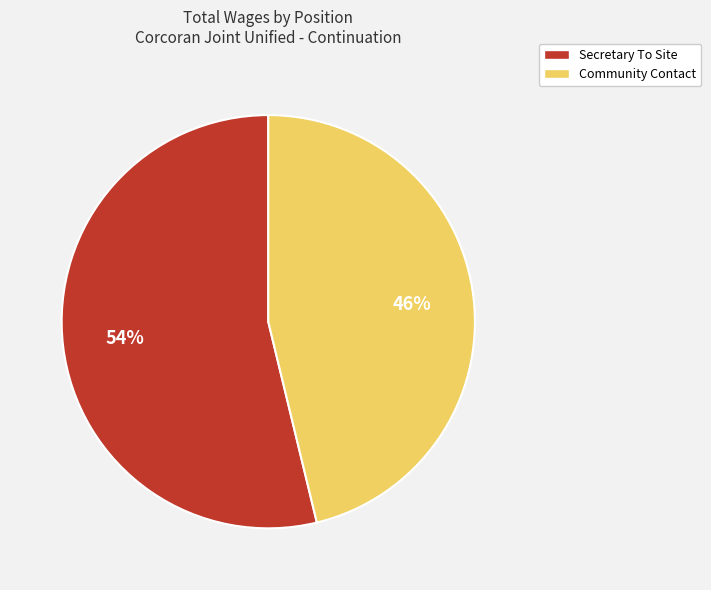

To the nearest percent, what portion does Community Contact represent?

46%